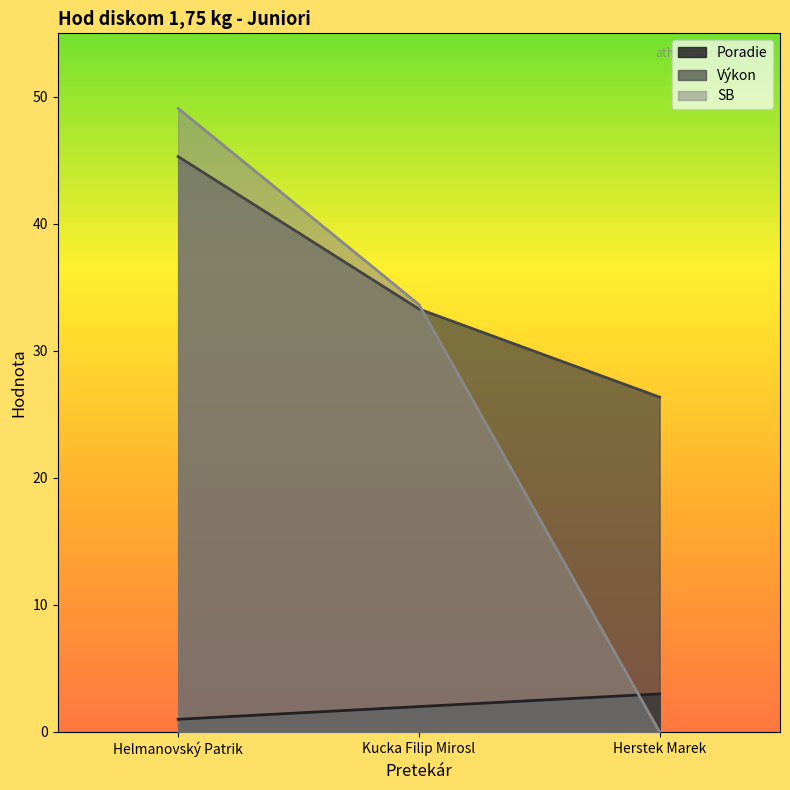

What is the difference between the highest and lowest values at Herstek Marek?

26.4